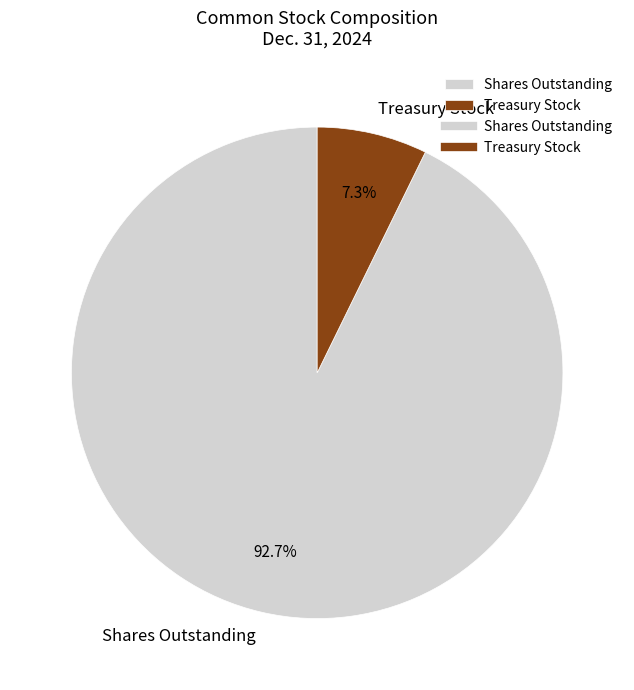

Between Shares Outstanding and Treasury Stock, which is larger?

Shares Outstanding